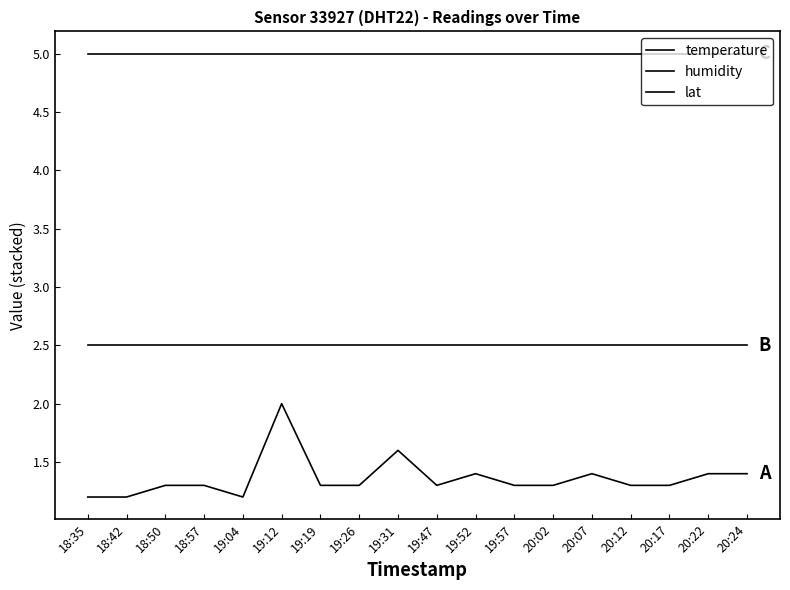

Rank the categories by temperature value from lowest to highest.

18:35, 18:42, 19:04, 18:50, 18:57, 19:19, 19:26, 19:47, 19:57, 20:02, 20:12, 20:17, 19:52, 20:07, 20:22, 20:24, 19:31, 19:12